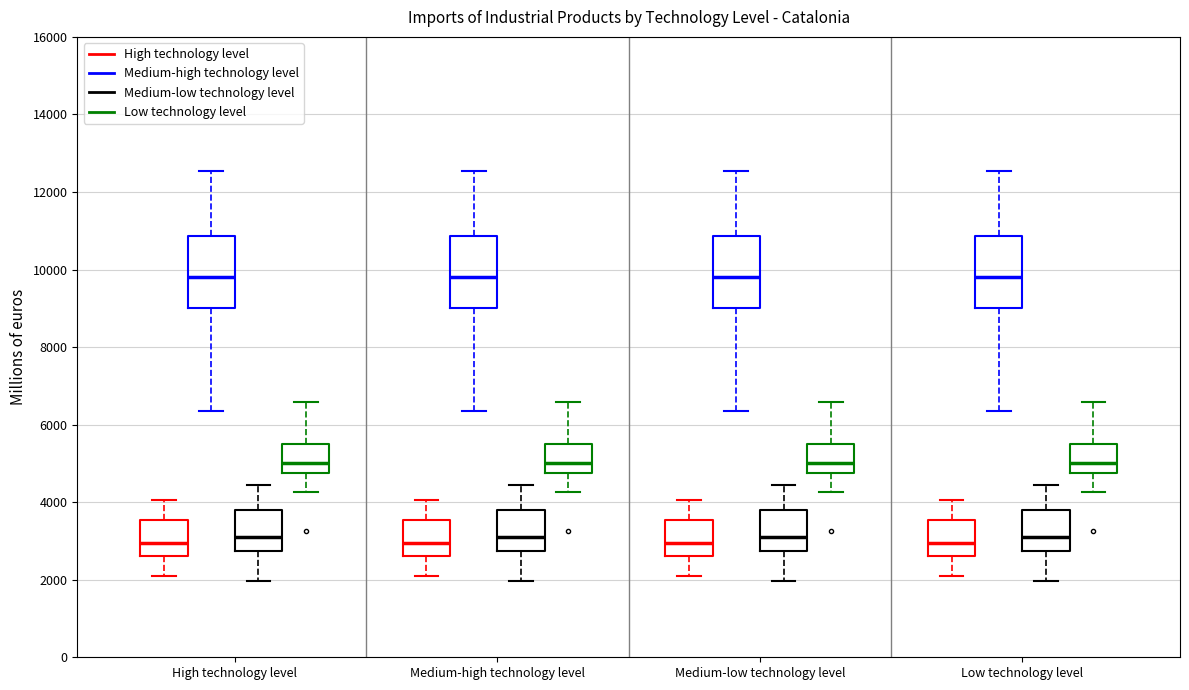

Where is the upper edge of the box for Low technology level (Medium-low technology level) on the y-axis? The values are not printed on the chart, so give them approximately, as read against the axis.

3800